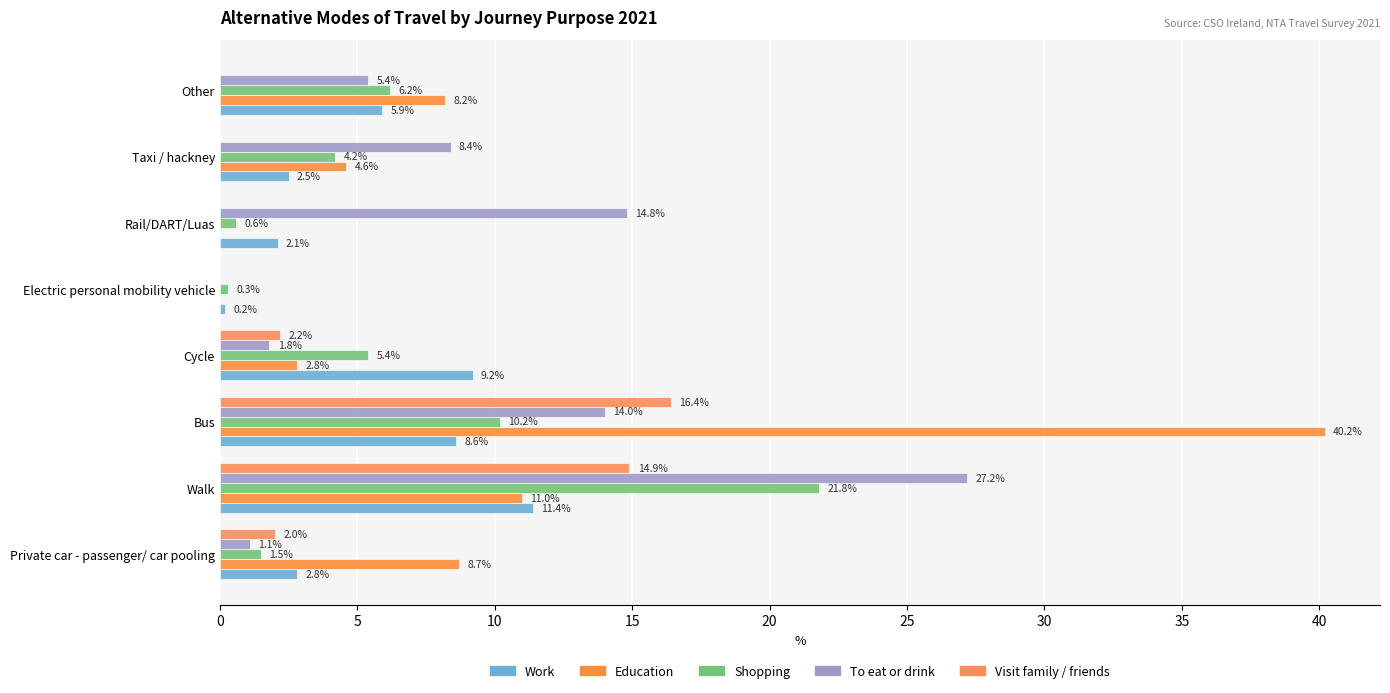

How many positive values does the To eat or drink series have?

7